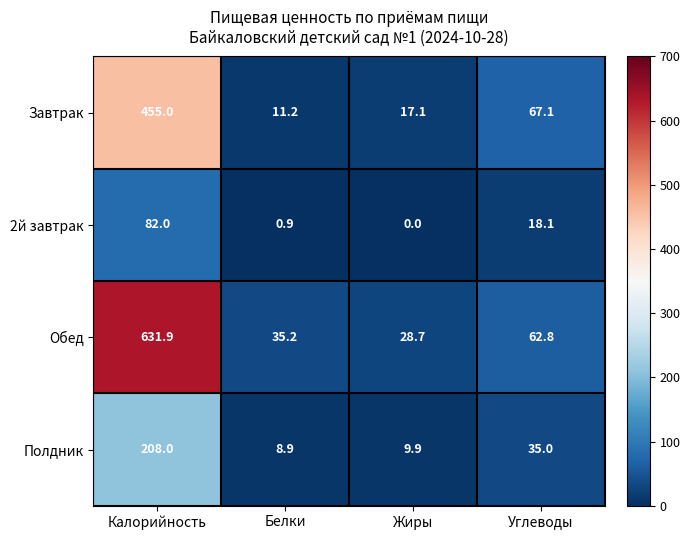

At which label is Обед closest to 330?

Углеводы